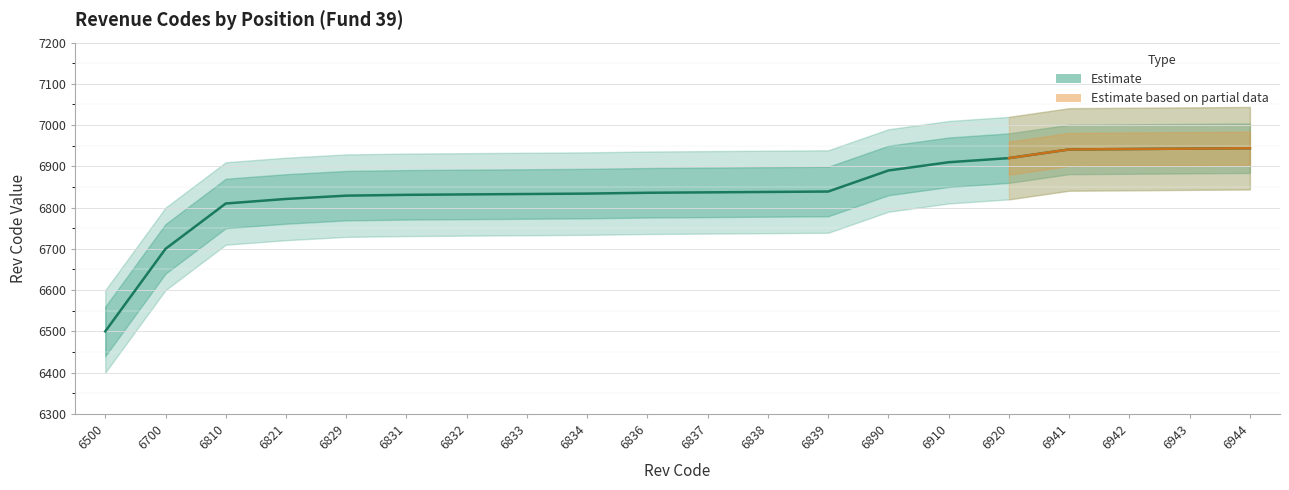

What is the change in value from 6832 to 6943?

+111